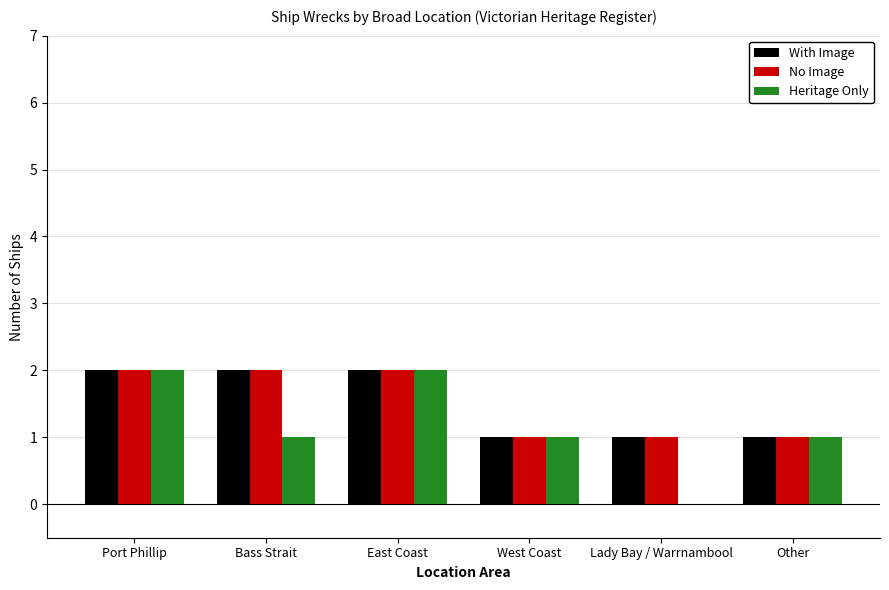

Is the value of No Image at Other greater than the value of With Image at Bass Strait?

No